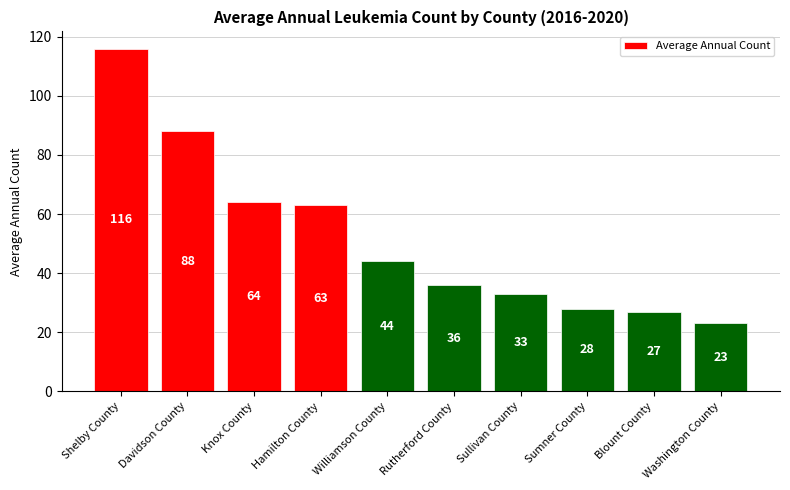

What is the difference between the values at Washington County and Davidson County?

65